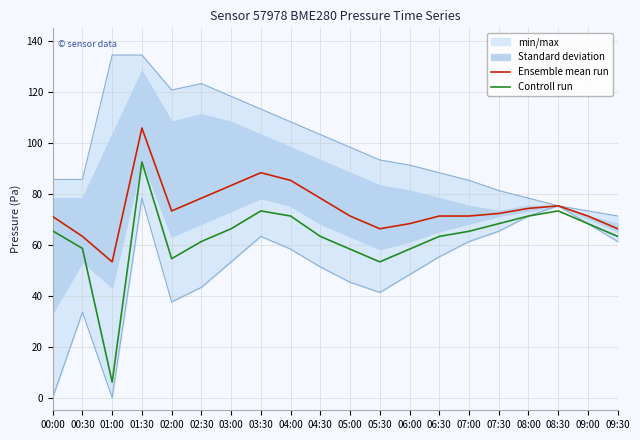

What position from the right is 06:30?

7